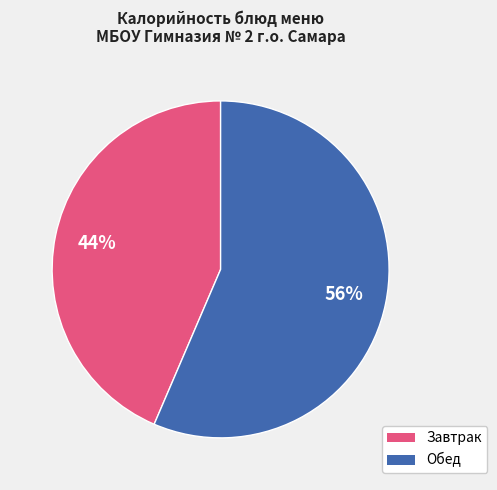

Is there any slice that represents more than half of the pie?

Yes